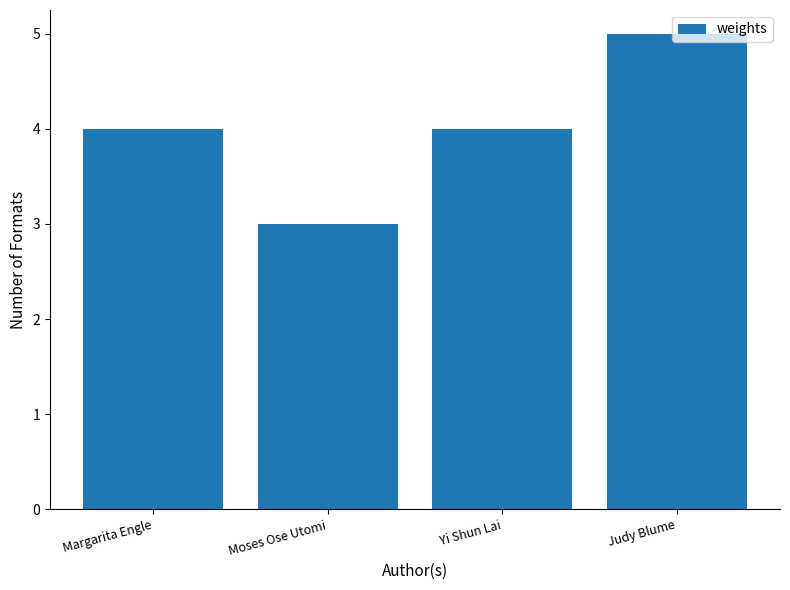

What is the sum of the values at Moses Ose Utomi and Margarita Engle?

7